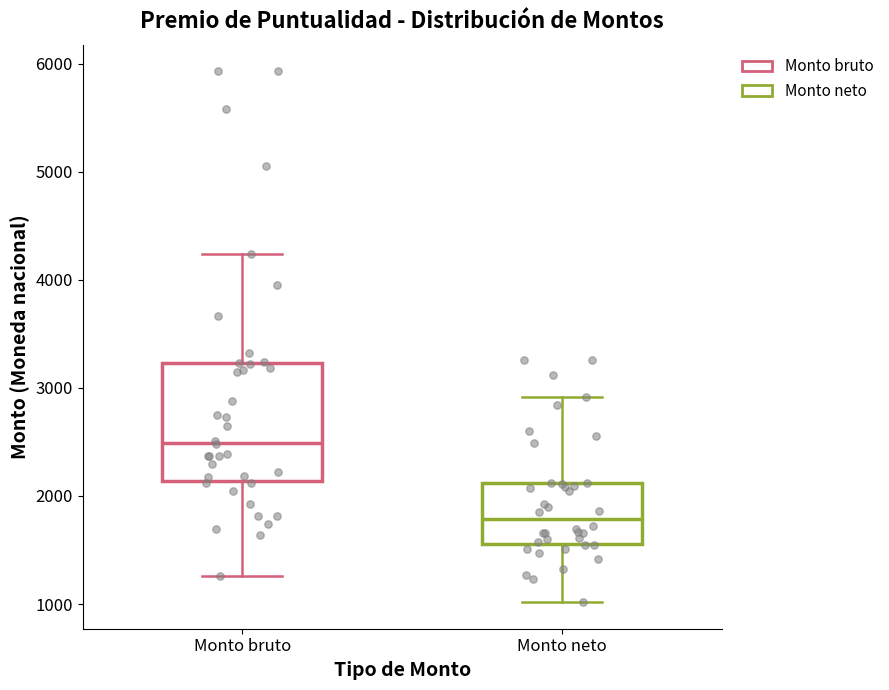

Which box has the lowest median line?

Monto neto